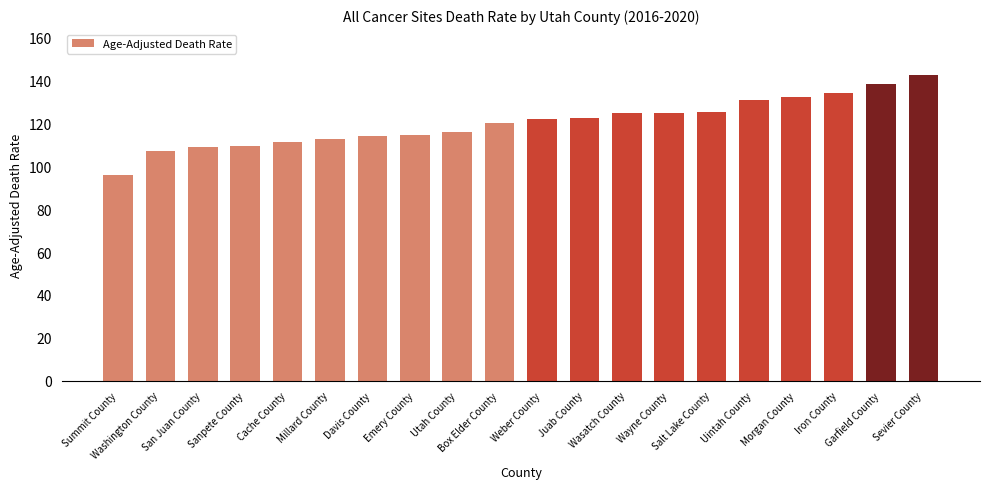

What is the minimum value shown in the chart?

95.9